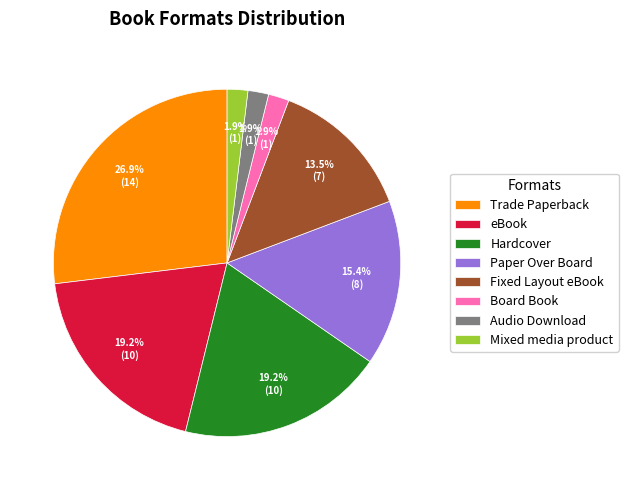

To the nearest percent, what is the average slice percentage?

12%